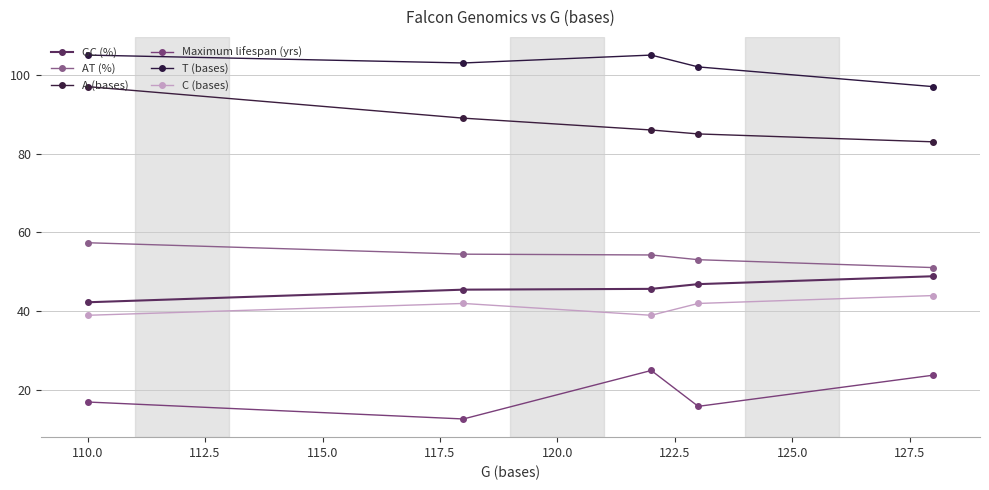

How many lines are shown in the chart?

6